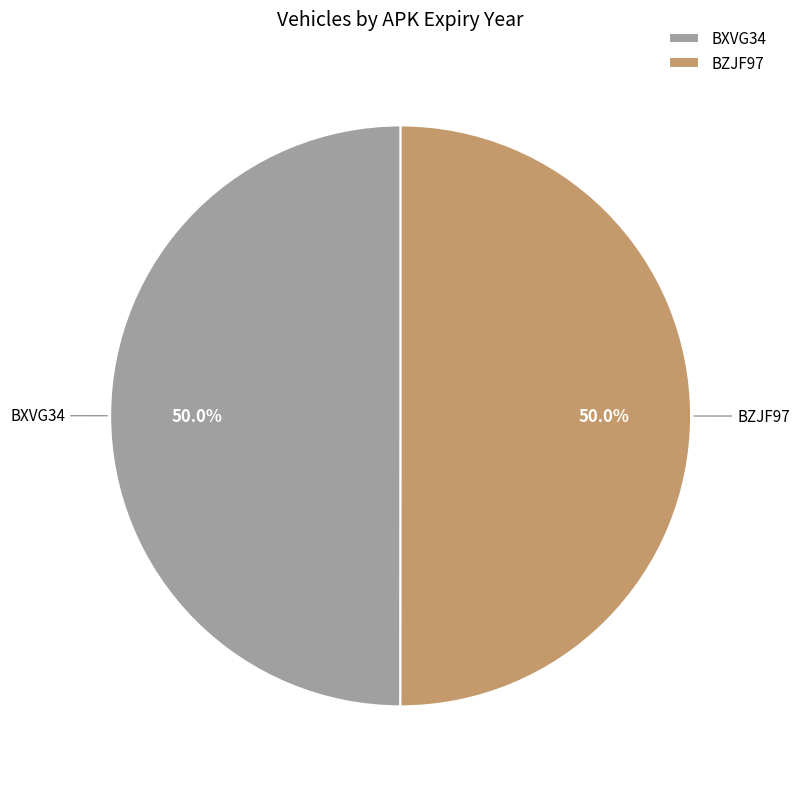

Is it true that BZJF97 is 50% of the pie?

True